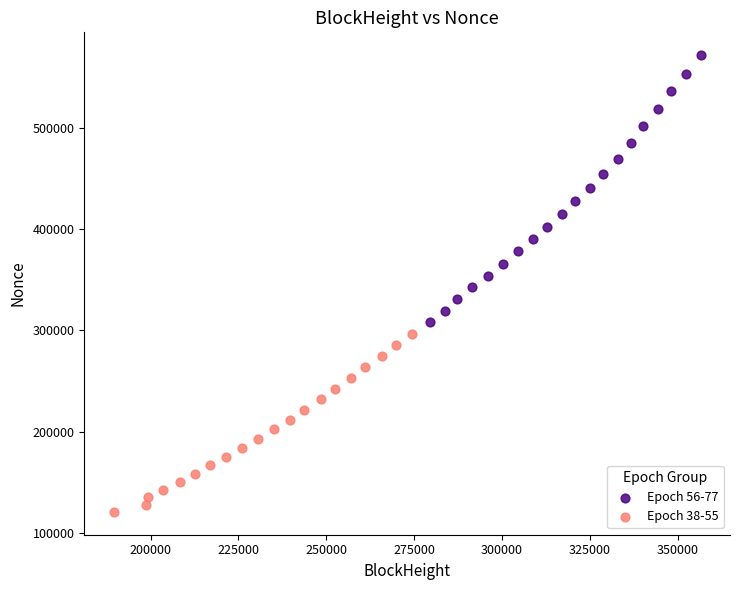

Which series reaches the minimum Y coordinate?

Epoch 38-55